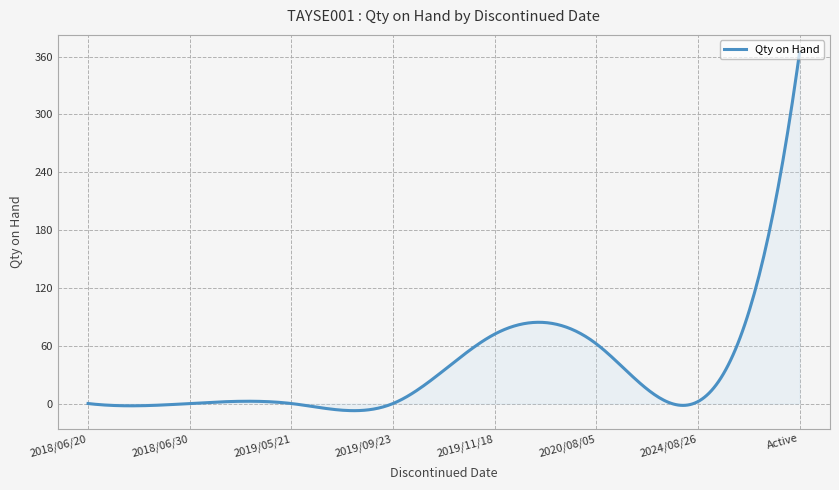

What is the difference between the maximum and minimum values?

371.4